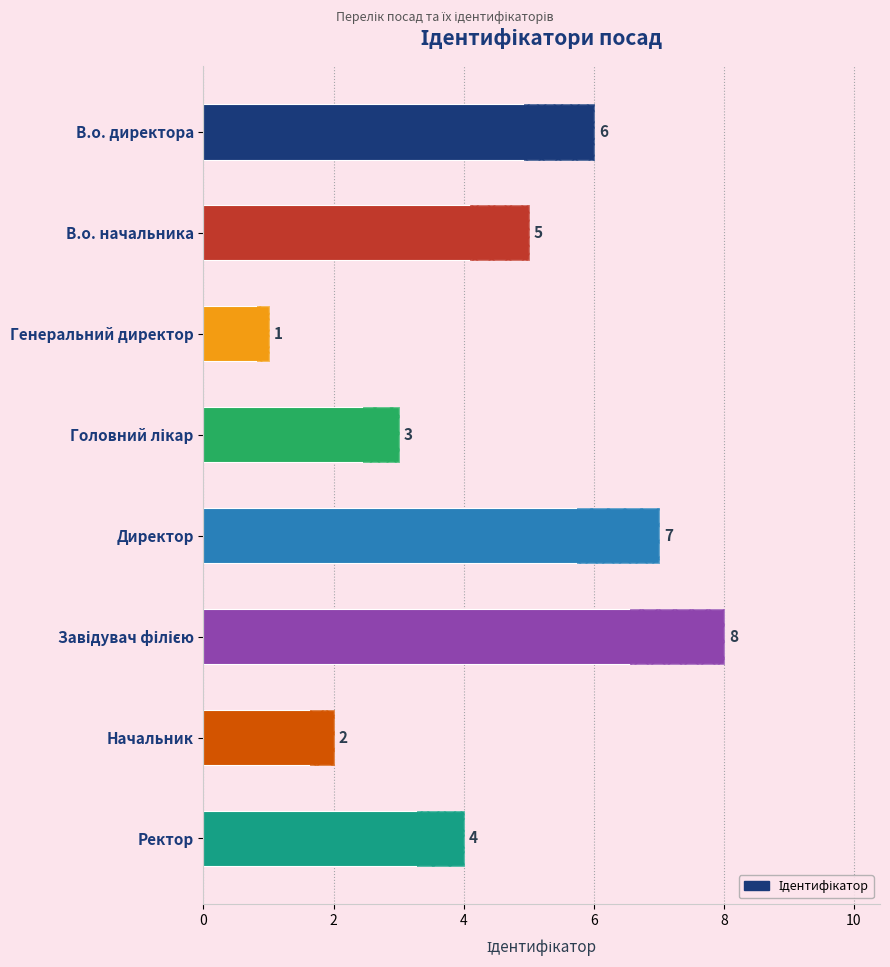

What position from the right is В.о. начальника?

7